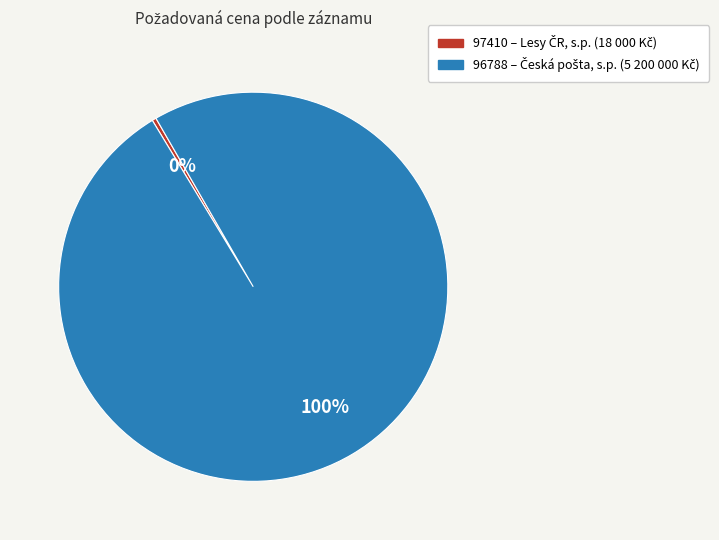

To the nearest percent, what is the average slice percentage?

50%